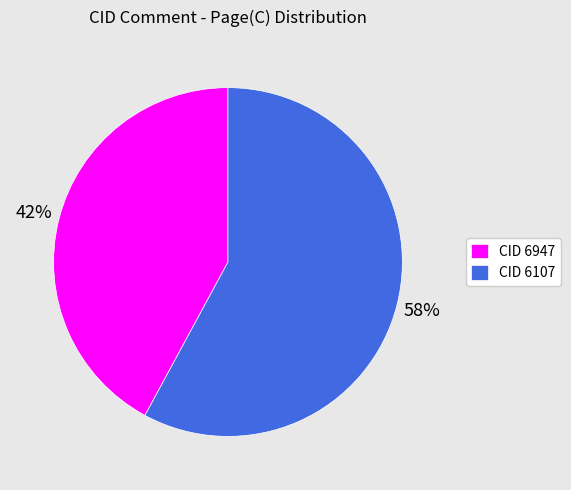

Between CID 6947 and CID 6107, which is larger?

CID 6107